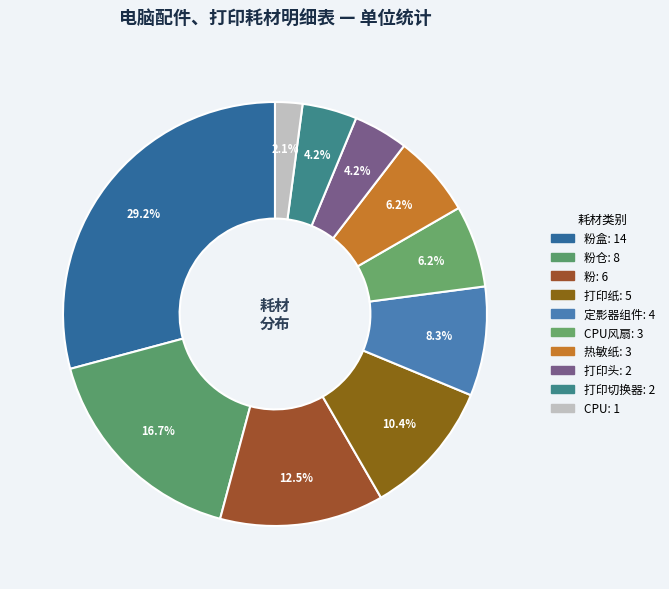

Count the number of slices in the pie.

10